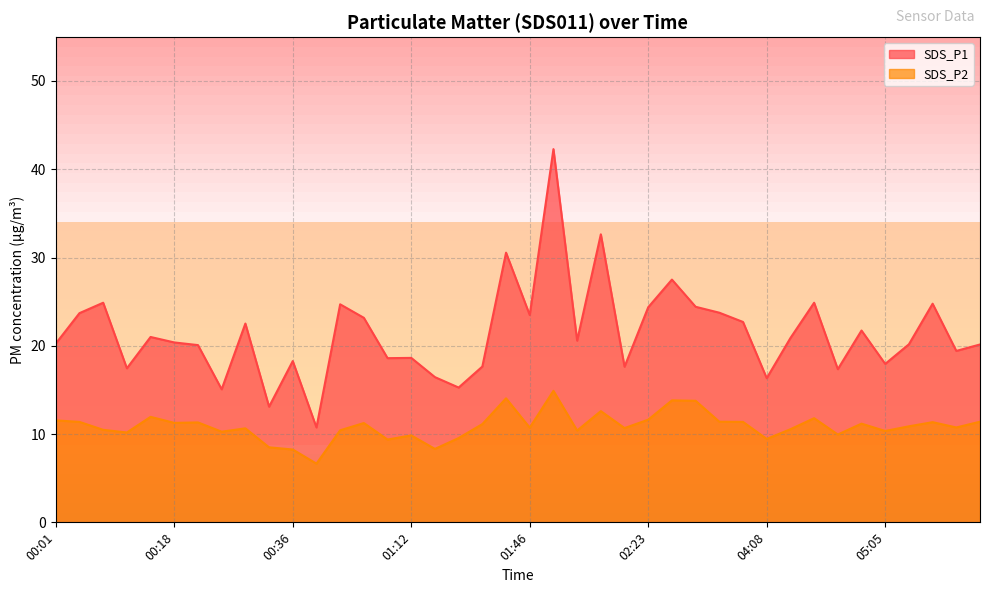

Which series changed the most between 01:19 and 05:13?

SDS_P1